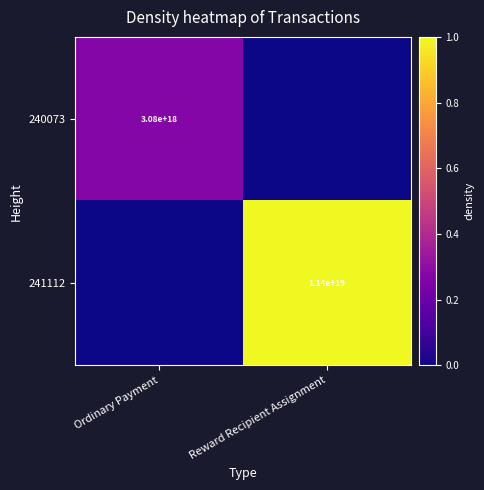

The value of 241112 at Reward Recipient Assignment is 11400000000000000000. True or false?

True